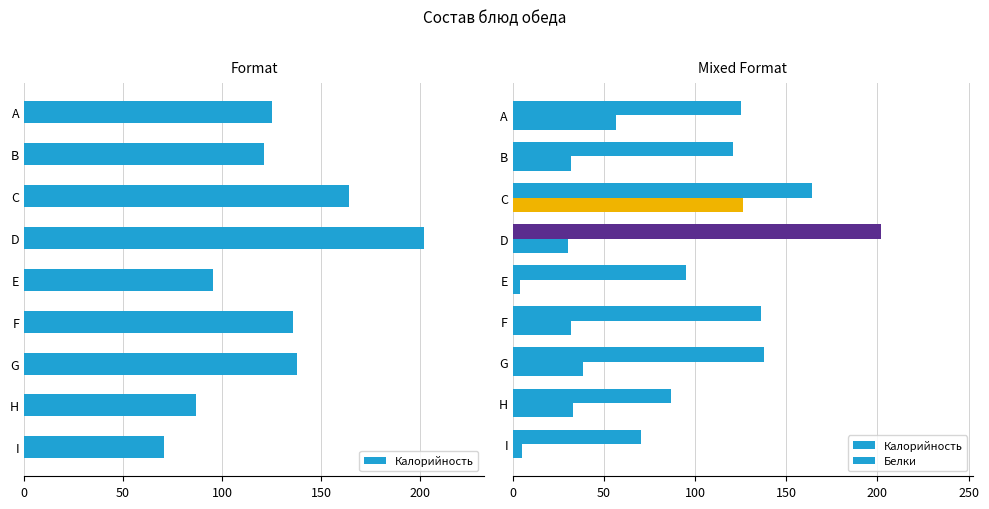

True or false: Белки has a value of 49.0 at H.

False